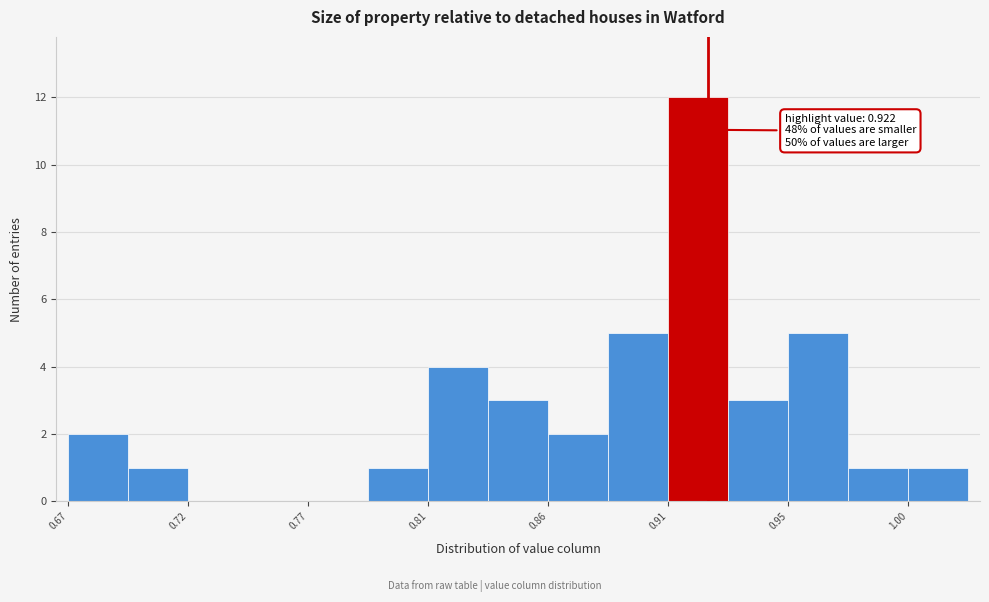

Which range on the x-axis has the tallest bar?

0.905 to 0.930